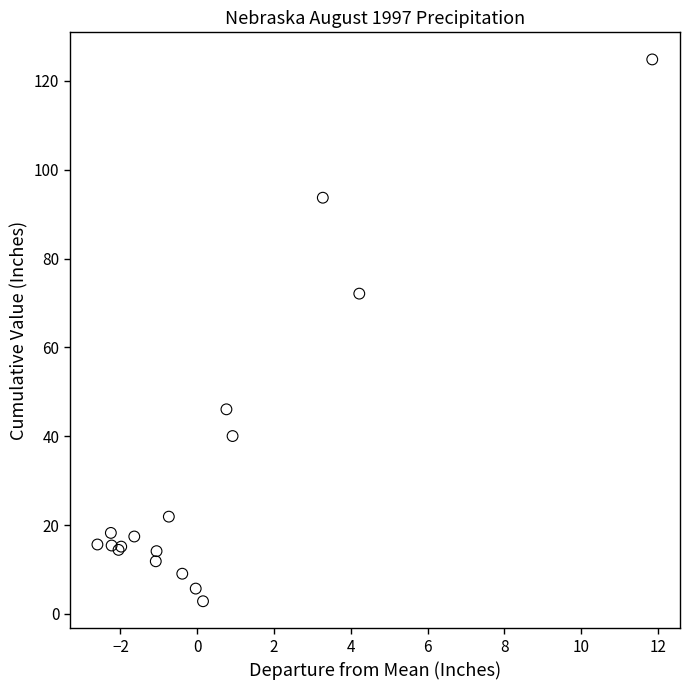

What Y value in the scatter plot is closest to 63?

72.1